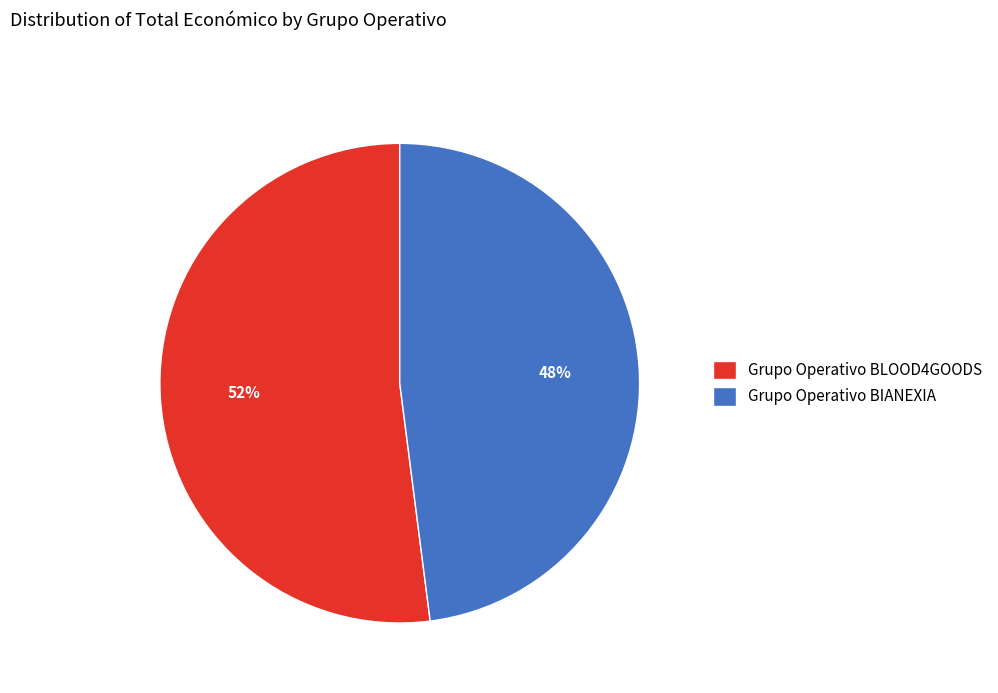

How many segments does this pie chart have?

2